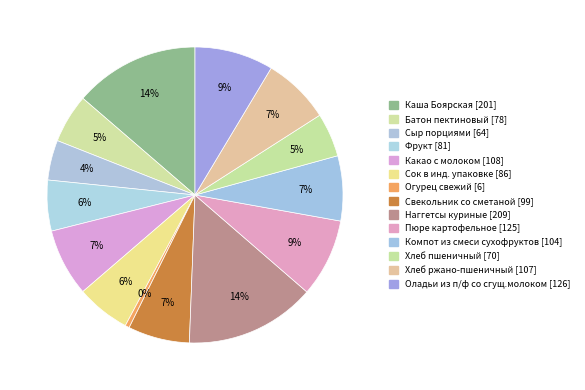

How many segments does this pie chart have?

14